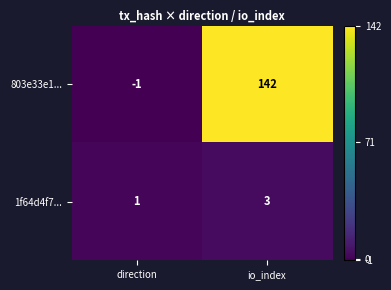

Reading left to right, list all the values displayed in this chart.

803e33e1...: direction=-1	io_index=142
1f64d4f7...: direction=1	io_index=3